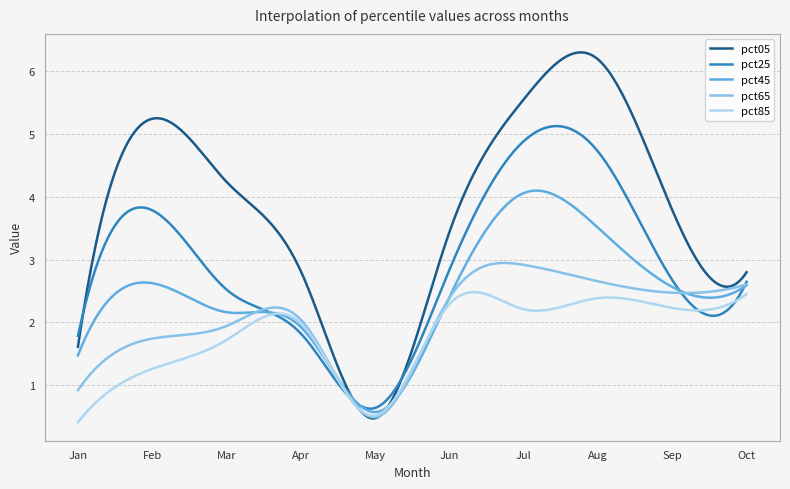

How many intersections are there between pct85 and pct65?

2